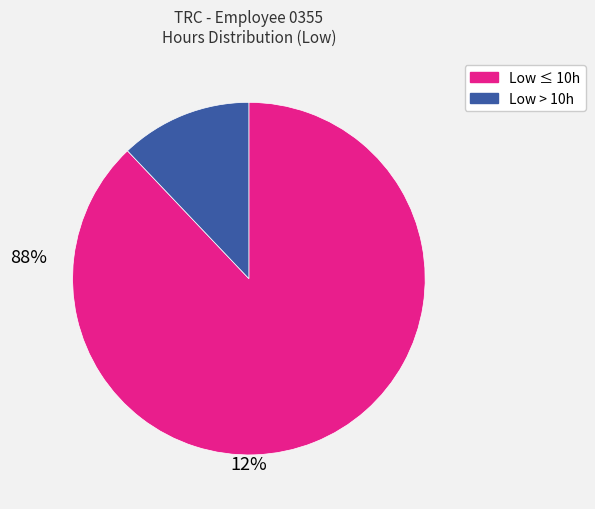

Does any single category account for the majority?

Yes